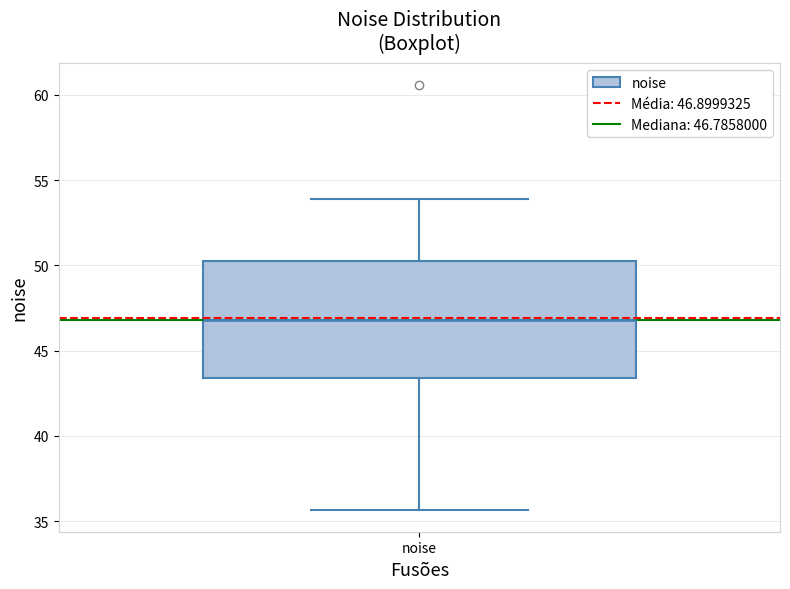

Where is the lower edge of the box for noise on the y-axis? The values are not printed on the chart, so give them approximately, as read against the axis.

43.5